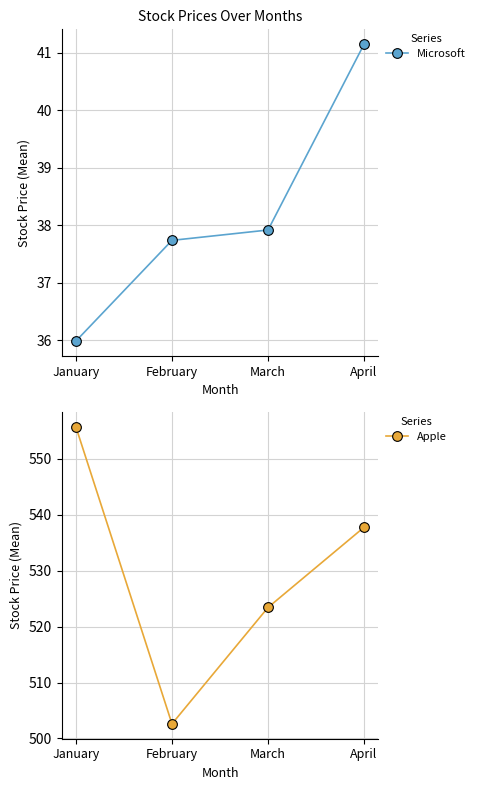

Between February and April, which series saw the biggest shift?

Apple